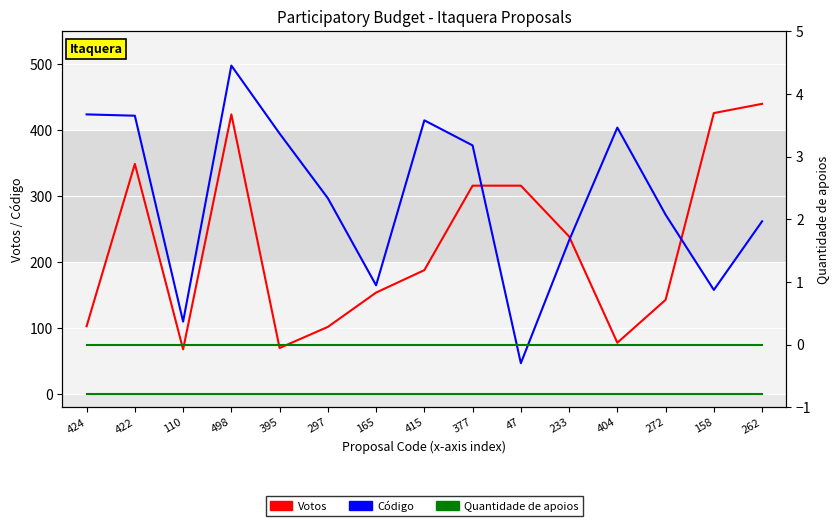

Does the chart display data point markers on the line(s)?

No